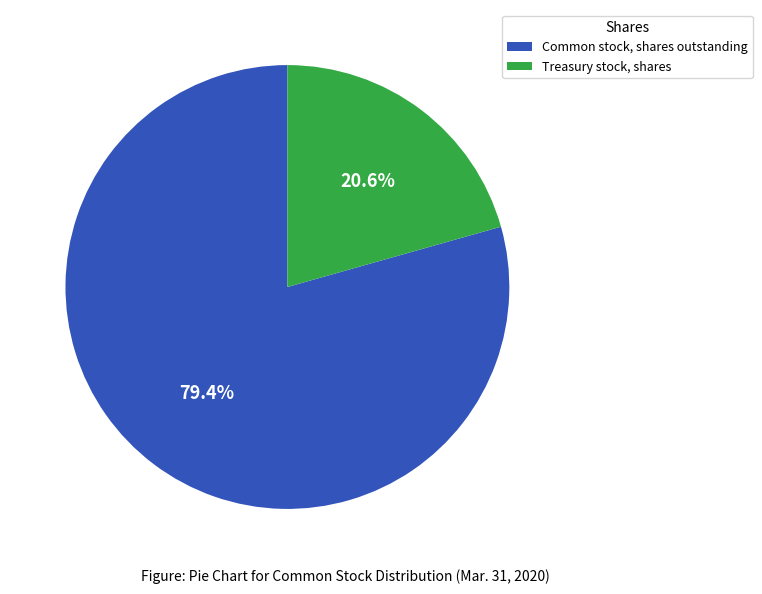

Which category has the smallest portion of the pie?

Treasury stock, shares